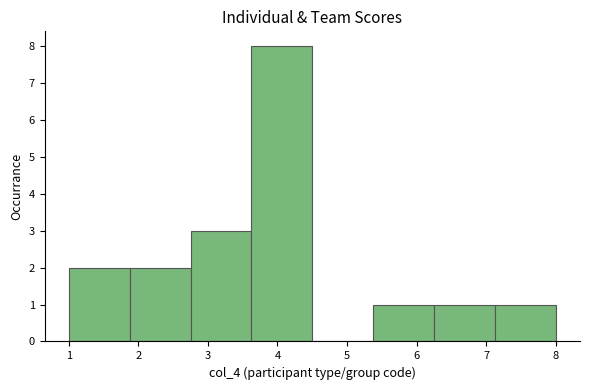

Reading left to right, transcribe this chart: for each bar, give the range it covers on the x-axis and its height. Neither the bar edges nor the heights are printed on the chart, so give them approximately, as read against the axes.

1.0 to 1.9: 2
1.9 to 2.8: 2
2.8 to 3.6: 3
3.6 to 4.5: 8
4.5 to 5.4: 0
5.4 to 6.3: 1
6.3 to 7.1: 1
7.1 to 8.0: 1